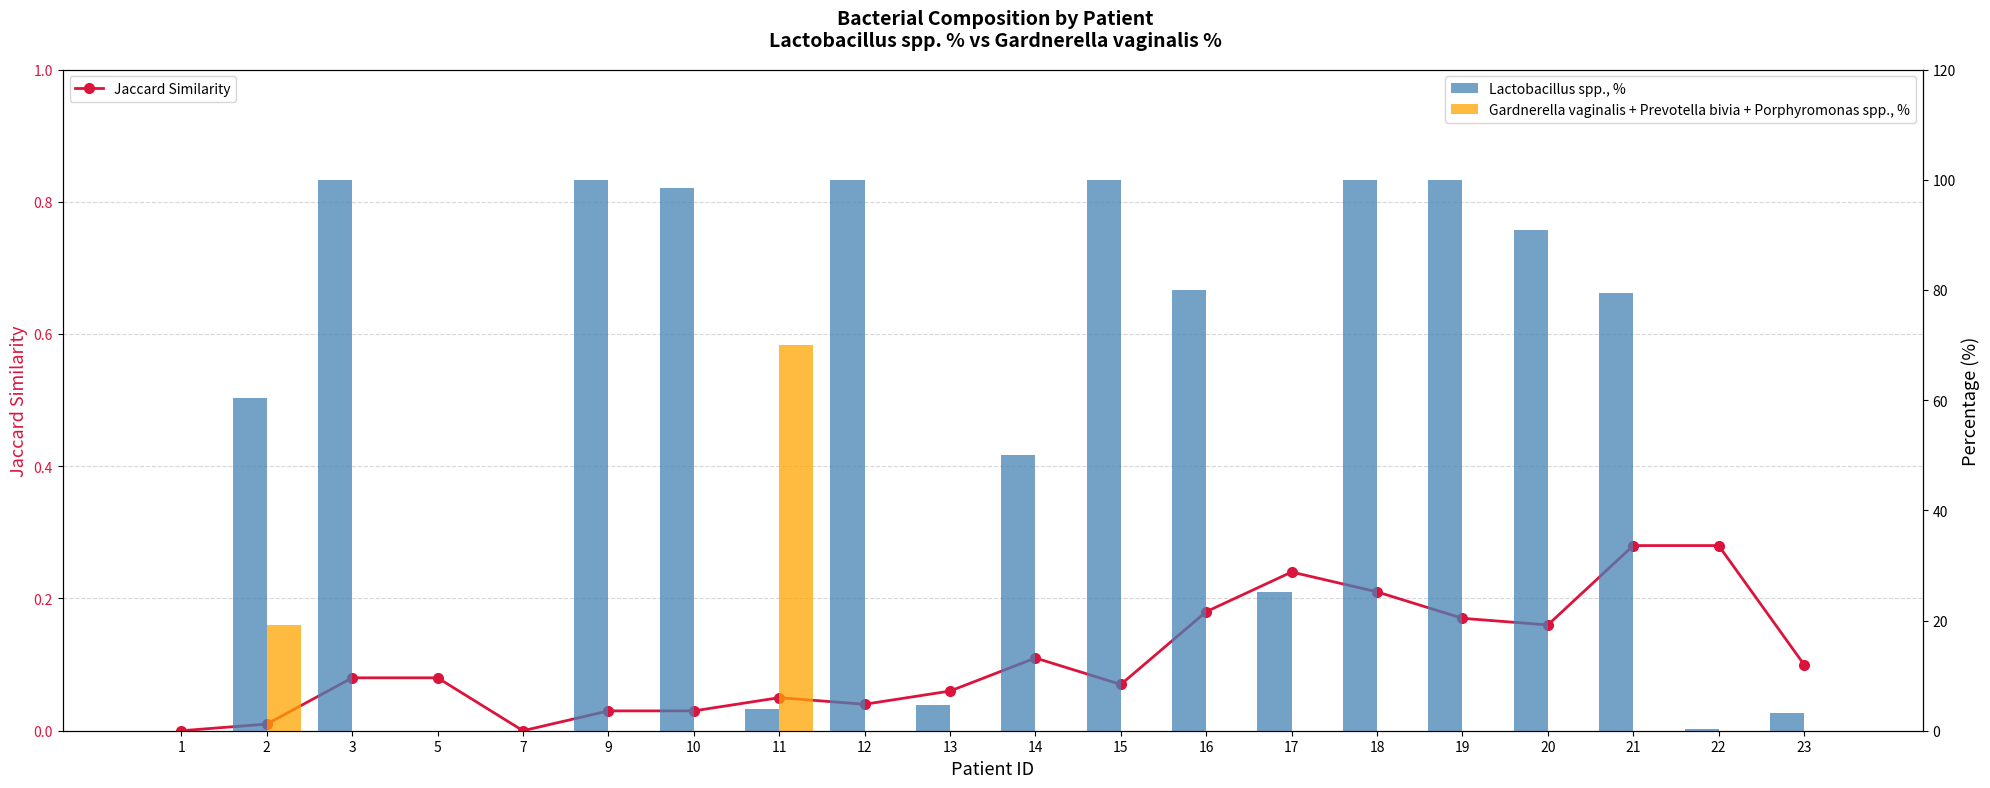

What is the maximum value for Gardnerella vaginalis + Prevotella bivia + Porphyromonas spp., %?

70.0